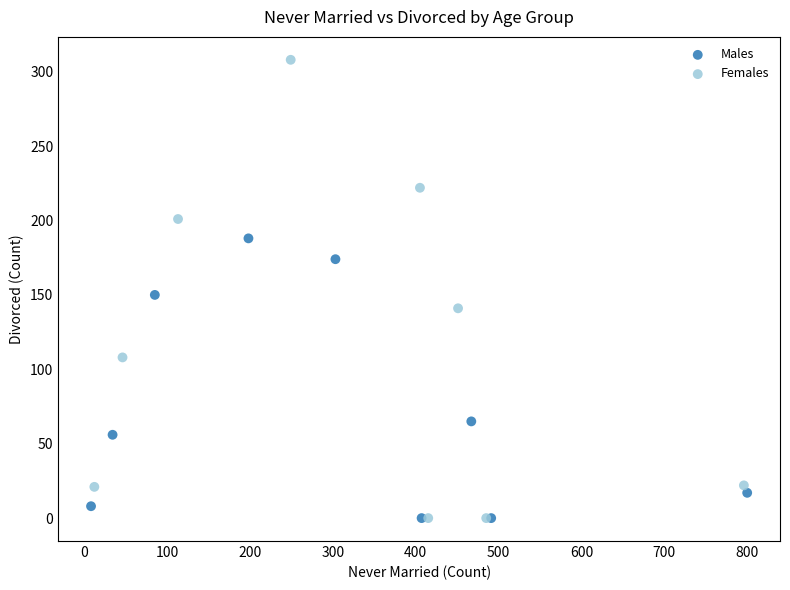

Which series has the widest spread of Y values?

Females